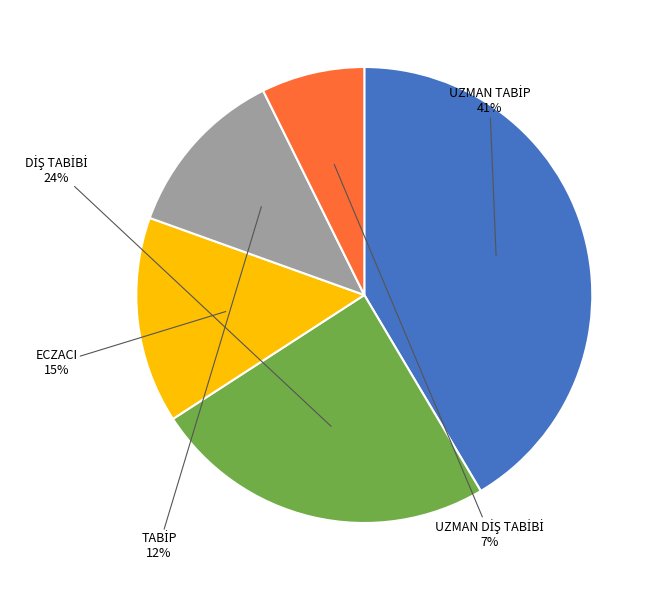

What percentage is the ECZACI slice, to the nearest percent?

15%